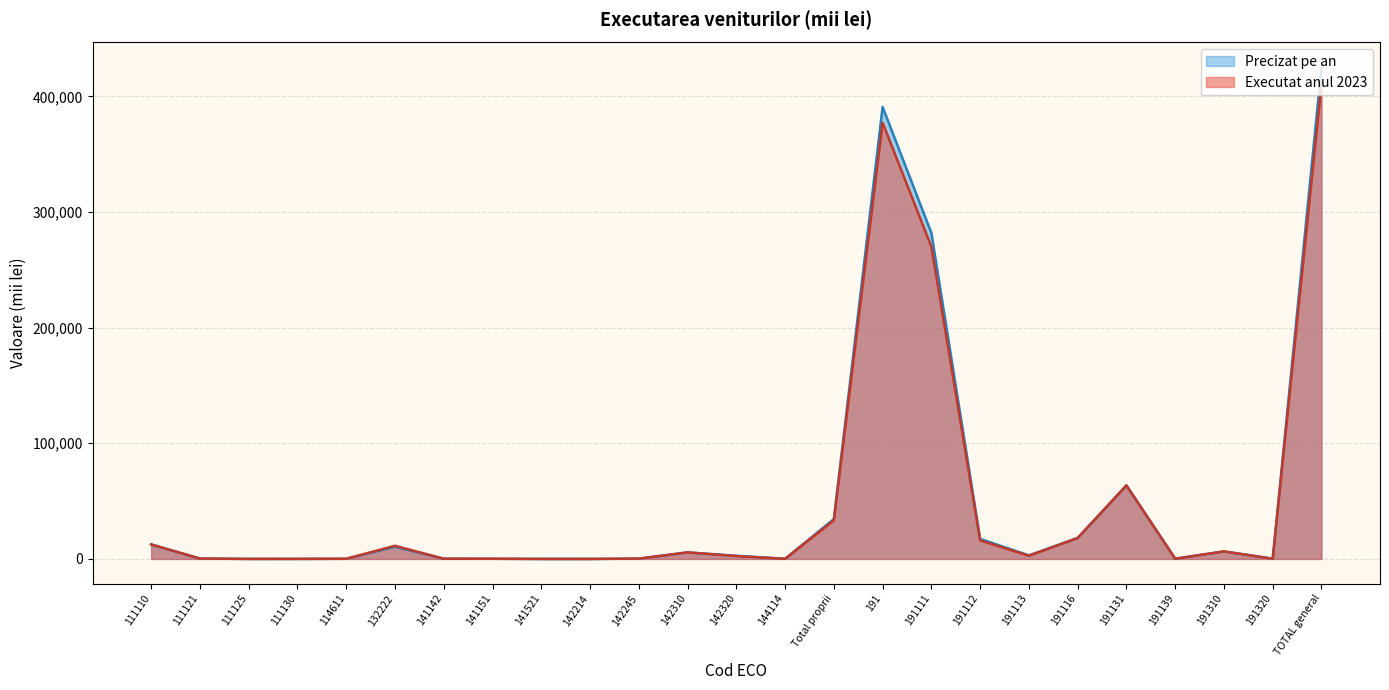

What is the highest value of the Executat anul 2023 series?

410621.6